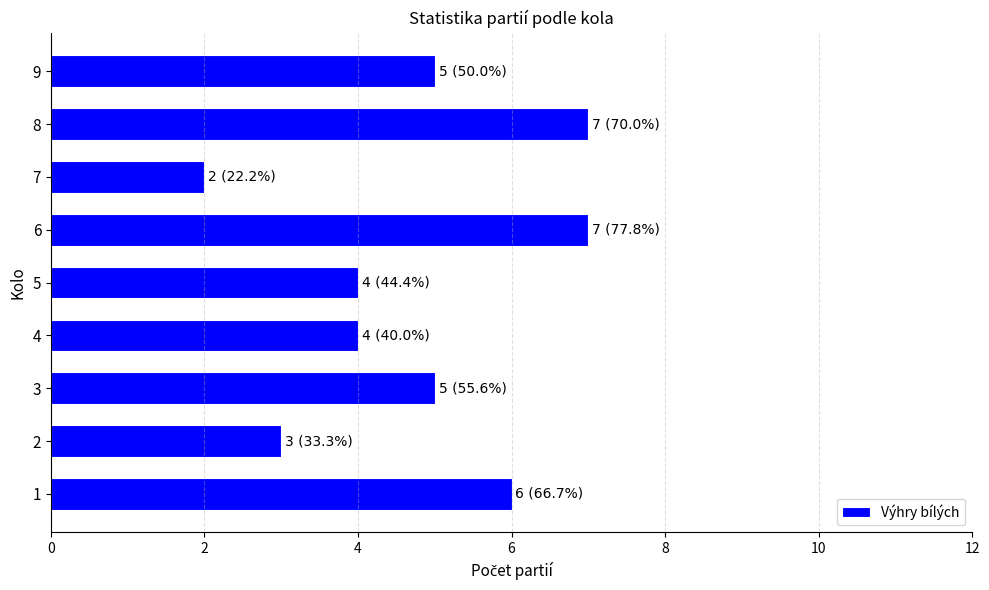

The chart shows a value of 4 at 4. True or false?

True